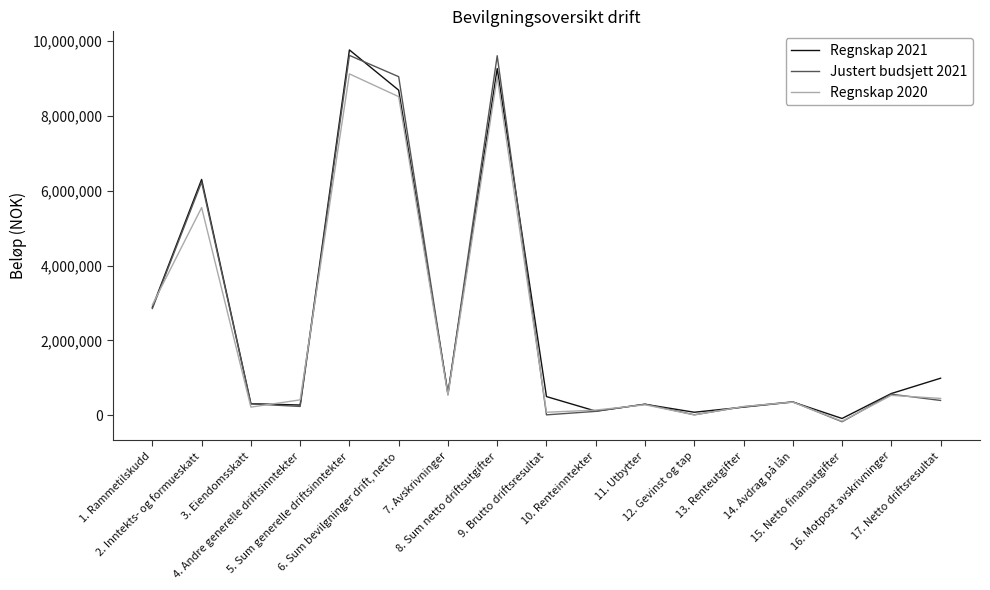

At which category is the sum across all series the highest?

5. Sum generelle driftsinntekter